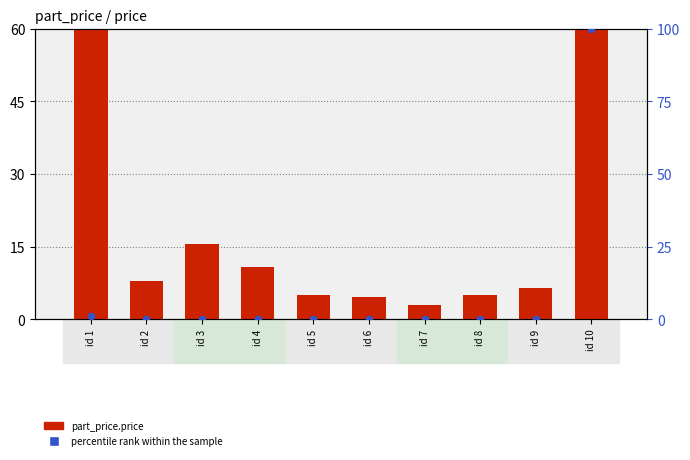

At how many categories does at least one series exceed 85?

1